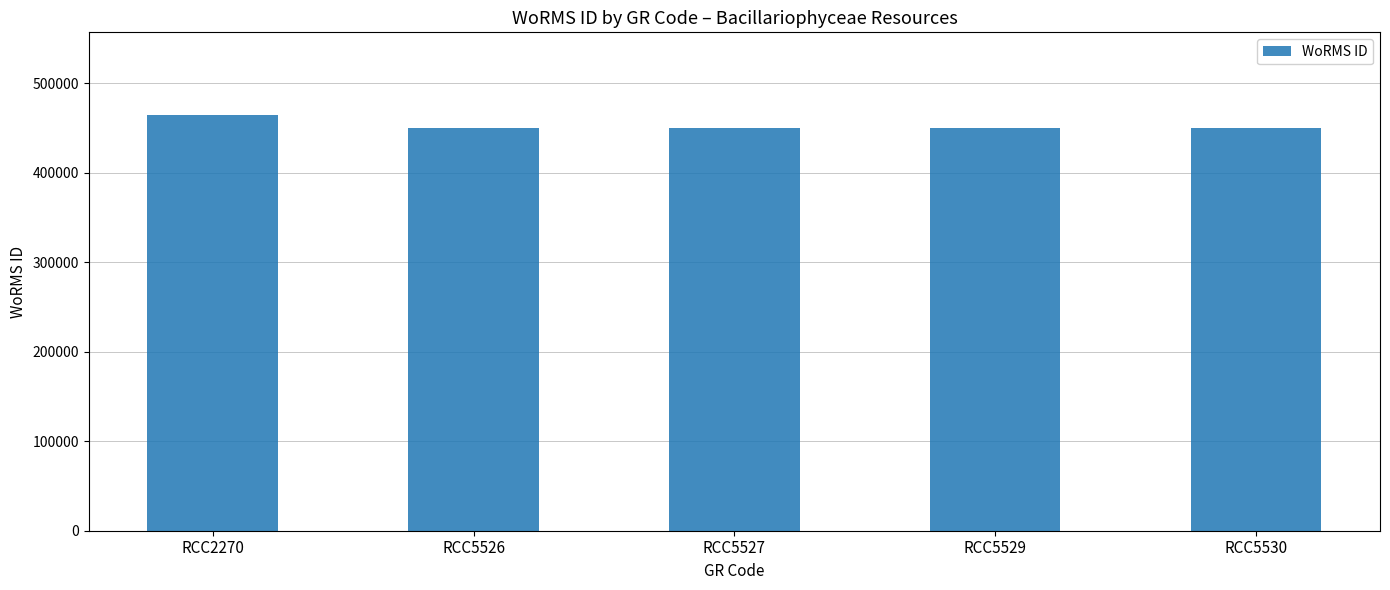

Is it true that the value at RCC5527 is 450612?

True